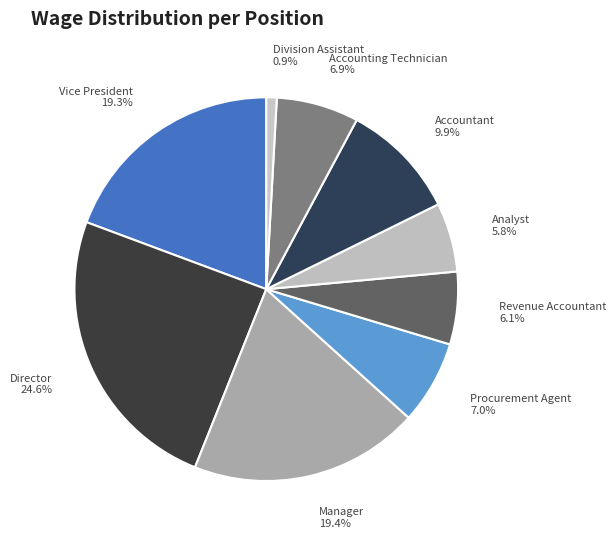

Is there a majority slice in this chart?

No